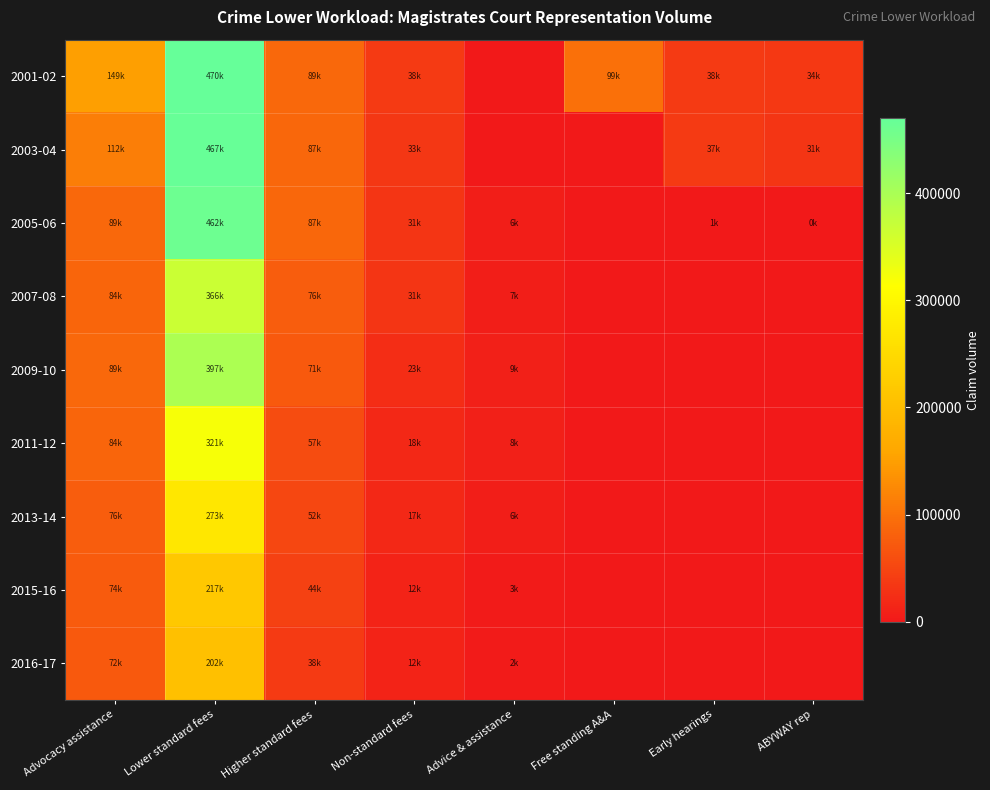

Reading left to right, extract all data points from this chart.

2001-02: Advocacy assistance=149300	Lower standard fees=470265	Higher standard fees=89733	Non-standard fees=38222	Advice & assistance=0	Free standing A&A=99192	Early hearings=38171	ABYWAY rep=34911
2003-04: Advocacy assistance=112442	Lower standard fees=467474	Higher standard fees=87086	Non-standard fees=33187	Advice & assistance=0	Free standing A&A=0	Early hearings=37257	ABYWAY rep=31277
2005-06: Advocacy assistance=89858	Lower standard fees=462695	Higher standard fees=87059	Non-standard fees=31553	Advice & assistance=6849	Free standing A&A=0	Early hearings=1442	ABYWAY rep=296
2007-08: Advocacy assistance=84890	Lower standard fees=366586	Higher standard fees=76019	Non-standard fees=31232	Advice & assistance=7322	Free standing A&A=0	Early hearings=0	ABYWAY rep=0
2009-10: Advocacy assistance=89051	Lower standard fees=397039	Higher standard fees=71694	Non-standard fees=23049	Advice & assistance=9173	Free standing A&A=0	Early hearings=0	ABYWAY rep=0
2011-12: Advocacy assistance=84810	Lower standard fees=321159	Higher standard fees=57743	Non-standard fees=18236	Advice & assistance=8339	Free standing A&A=0	Early hearings=0	ABYWAY rep=0
2013-14: Advocacy assistance=76750	Lower standard fees=273217	Higher standard fees=52558	Non-standard fees=17749	Advice & assistance=6603	Free standing A&A=0	Early hearings=0	ABYWAY rep=0
2015-16: Advocacy assistance=74179	Lower standard fees=217471	Higher standard fees=44509	Non-standard fees=12508	Advice & assistance=3650	Free standing A&A=0	Early hearings=0	ABYWAY rep=0
2016-17: Advocacy assistance=72402	Lower standard fees=202601	Higher standard fees=38495	Non-standard fees=12507	Advice & assistance=2847	Free standing A&A=0	Early hearings=0	ABYWAY rep=0